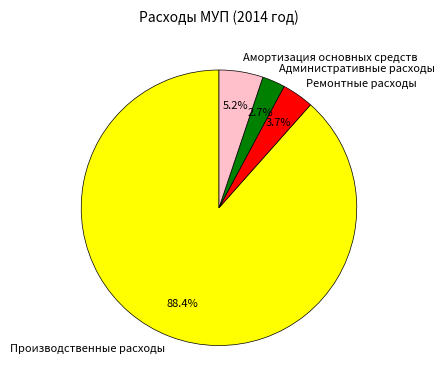

Does any single category account for the majority?

Yes